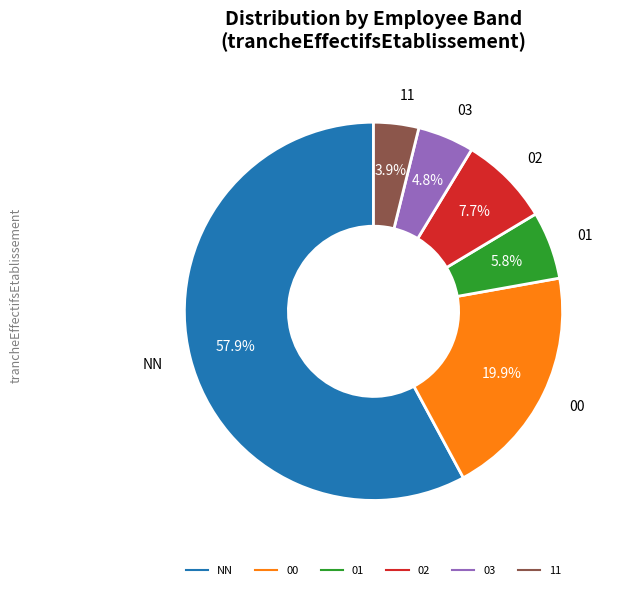

How many slices are in this pie chart?

6